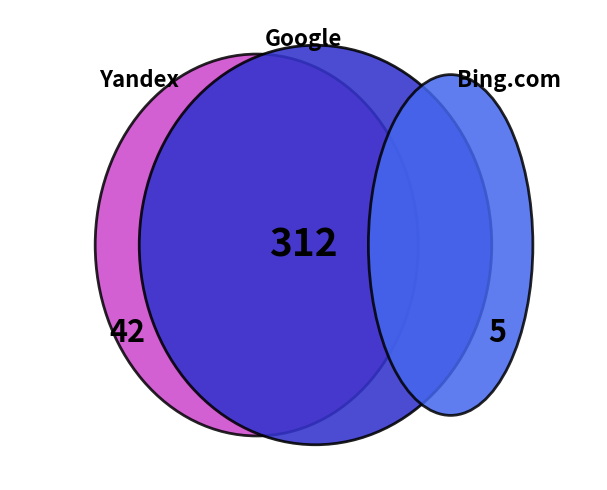

Which category accounts for the majority?

Google